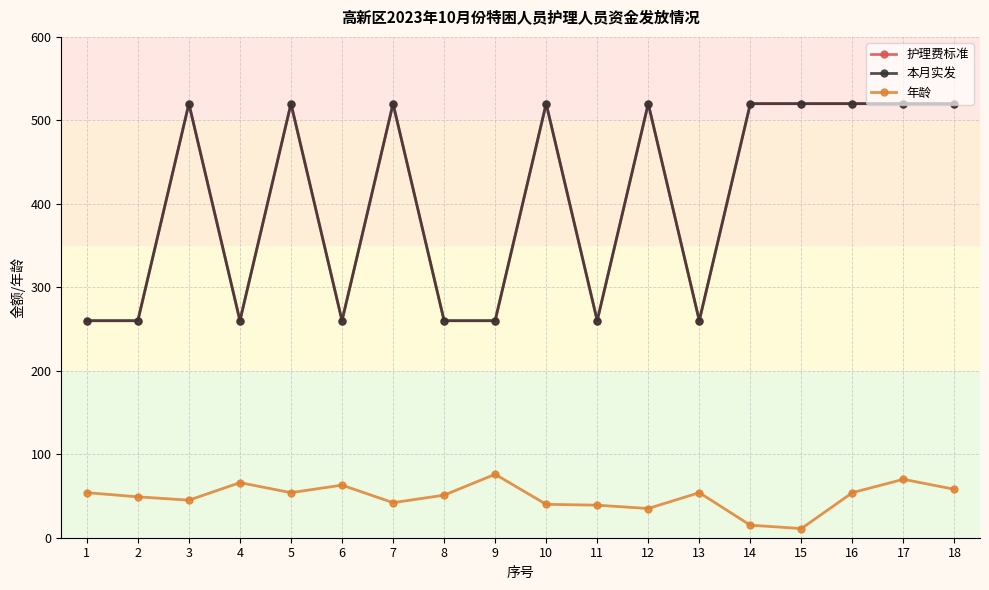

Is this an area chart (filled region under the line)?

No